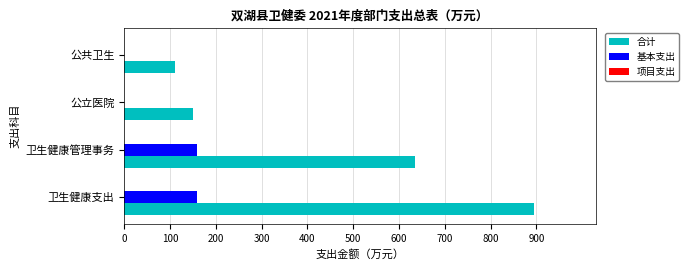

What is the sum of the 基本支出 values at 卫生健康支出 and 卫生健康管理事务?

316.4